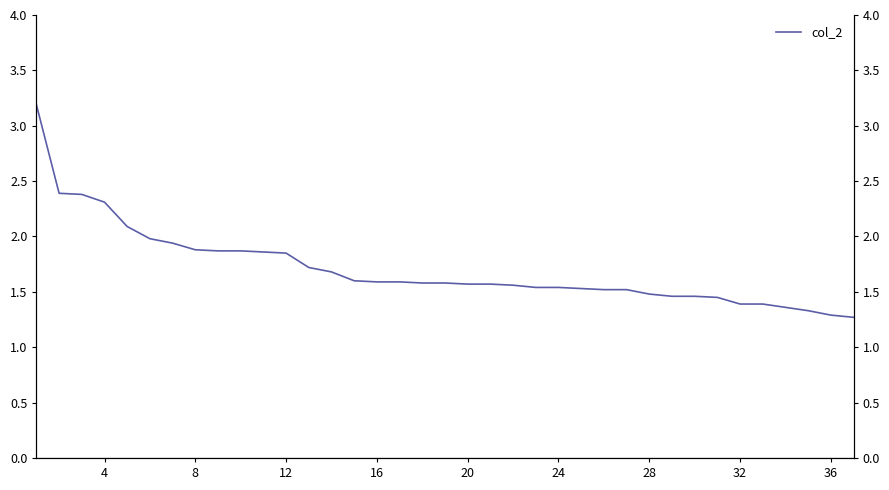

What is the average value?

1.7